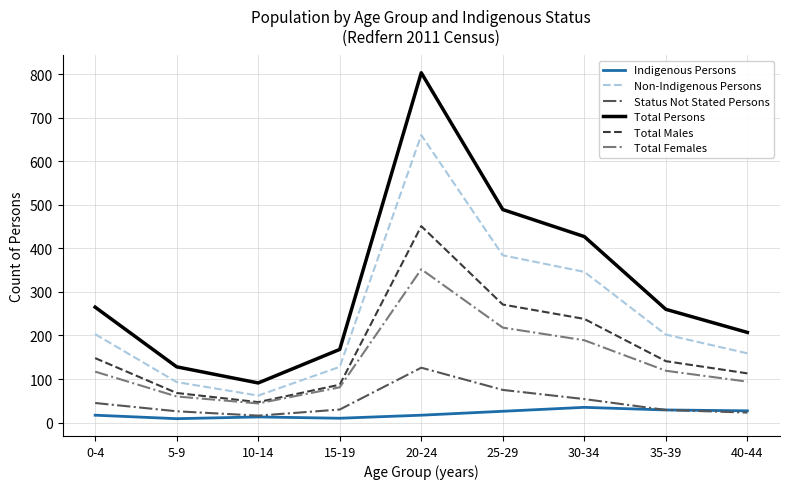

What is the difference between the highest and lowest values at 5-9?

119